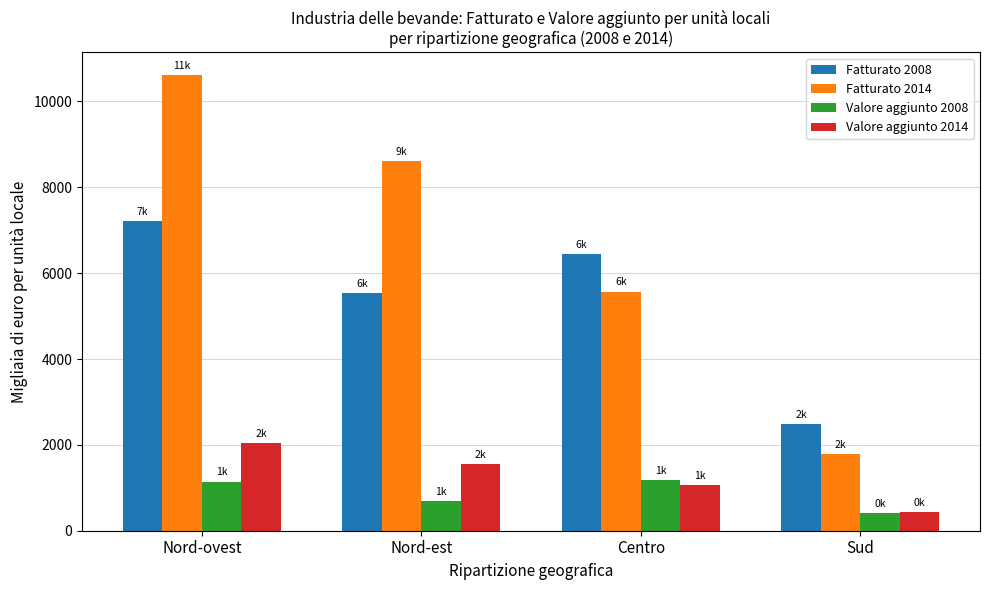

What is the sum of all Fatturato 2008 values?

21693.3